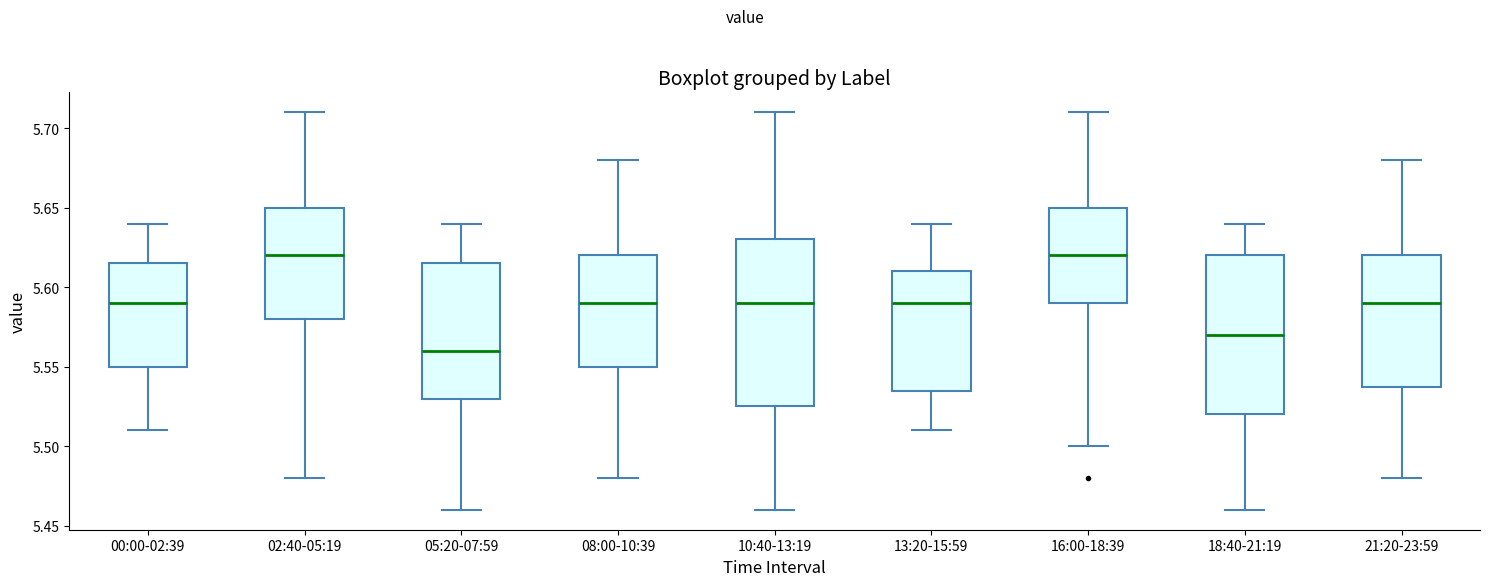

Where does the median line of the box for 18:40-21:19 sit on the y-axis? The values are not printed on the chart, so give them approximately, as read against the axis.

5.570